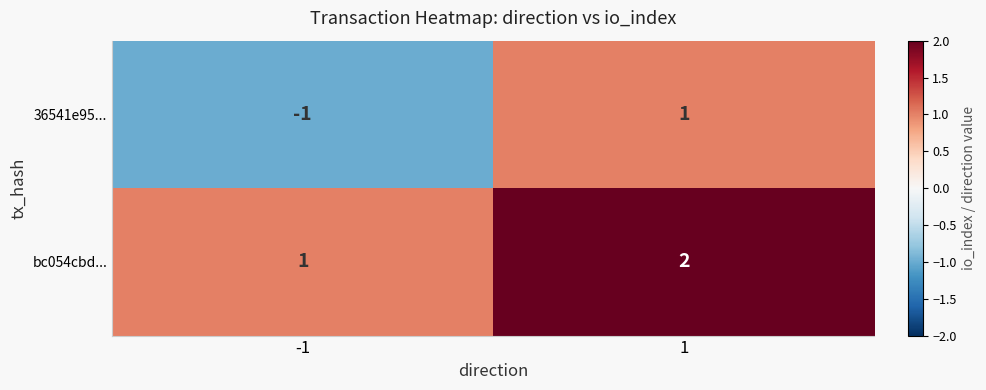

List the labels in order of bc054cbd... value, smallest first.

-1, 1